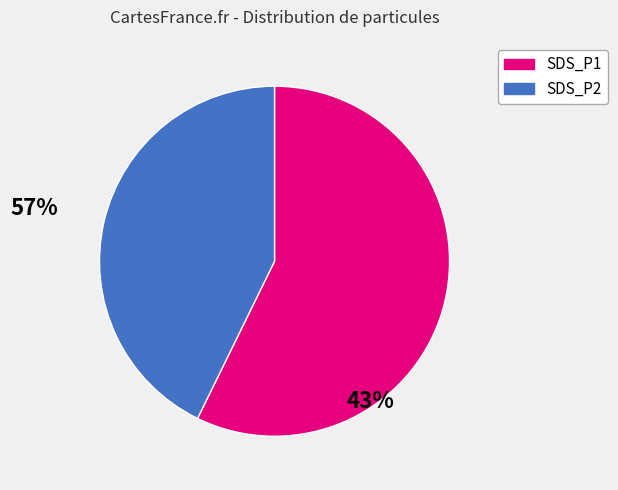

Which category accounts for the majority?

SDS_P1